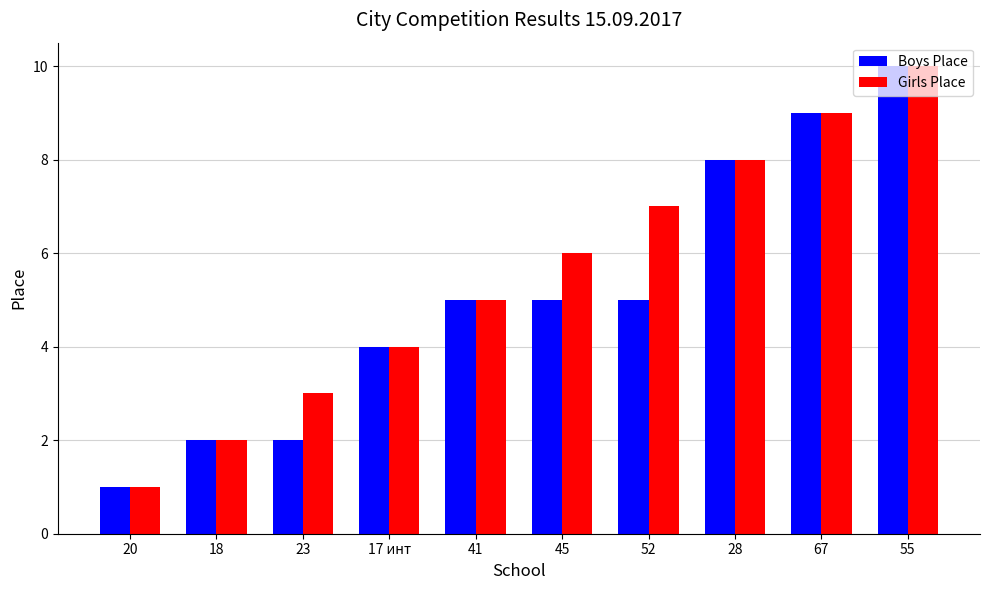

What is the minimum value for Girls Place?

1